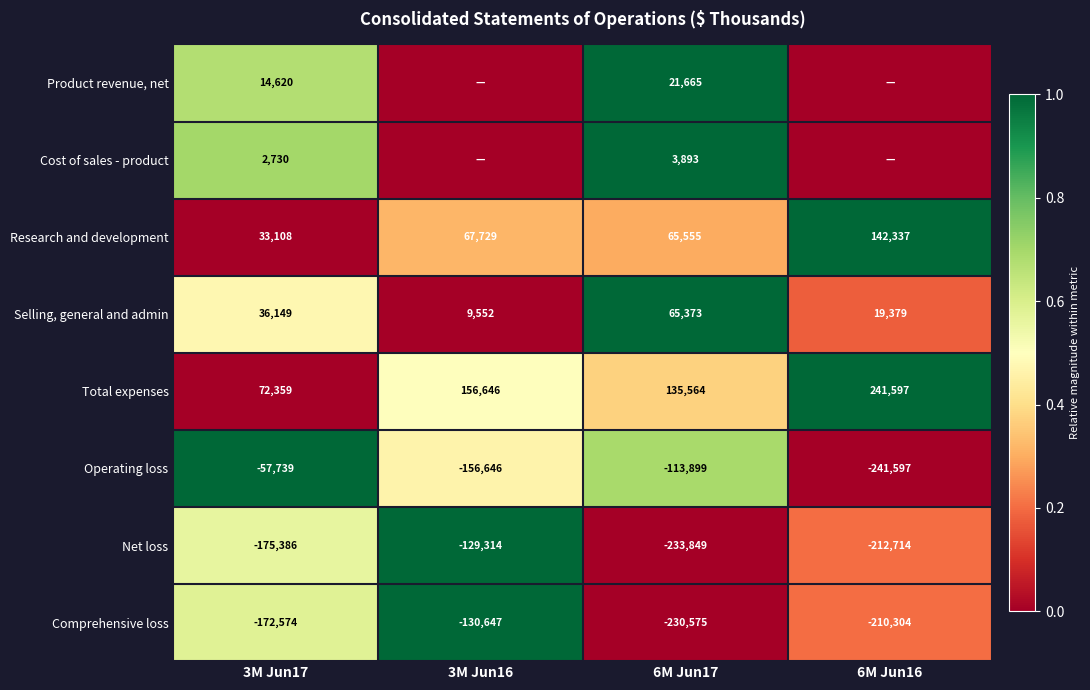

At 3M Jun17, list the series in order from largest to smallest.

Total expenses, Selling, general and admin, Research and development, Product revenue, net, Cost of sales - product, Operating loss, Comprehensive loss, Net loss